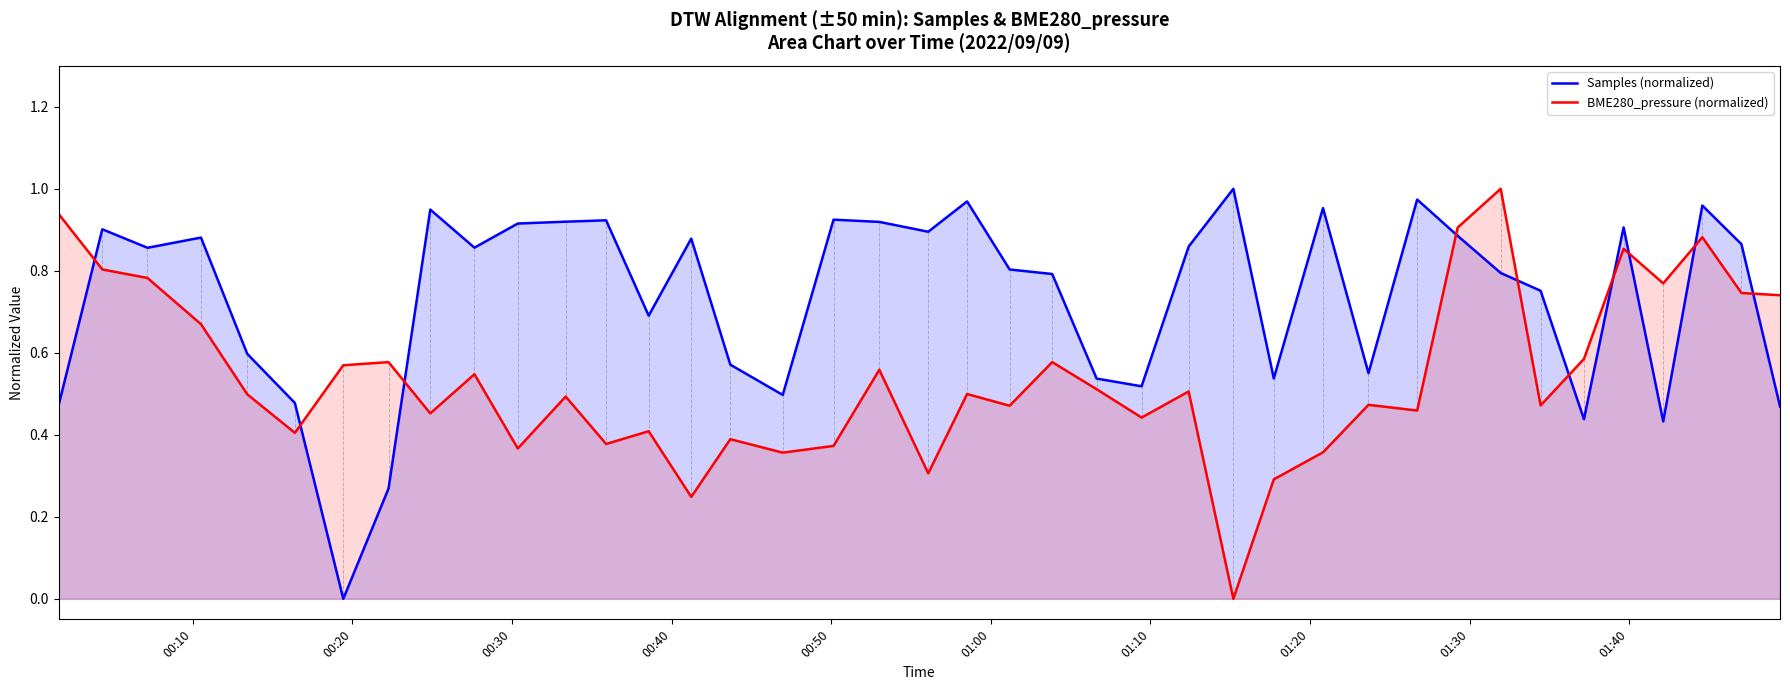

How many interior local valleys does the Samples (normalized) series have?

11